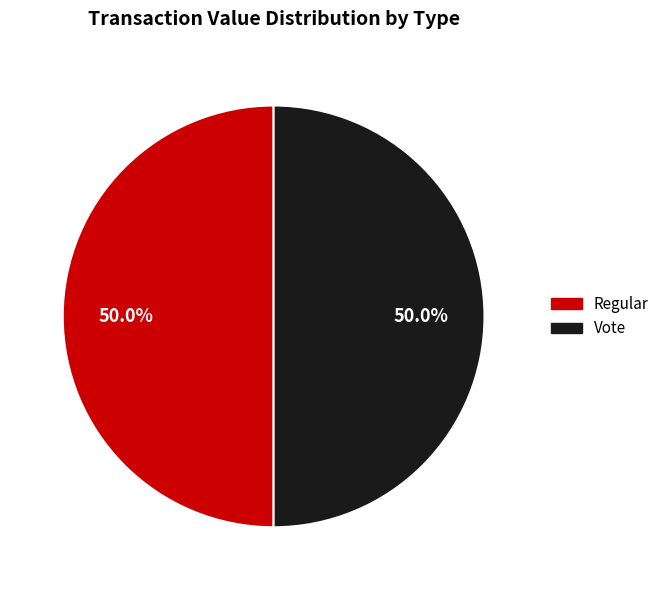

What is the ratio of the value at Vote to the value at Regular?

1.0